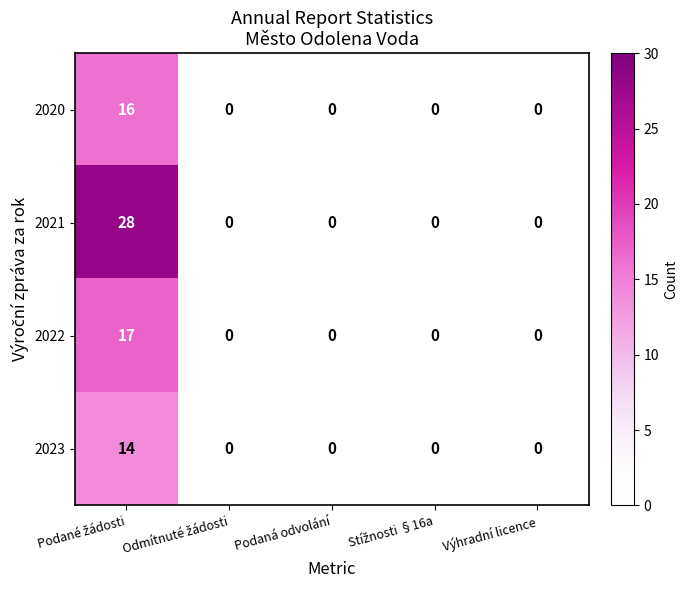

List the series in order of their peak value, lowest first.

2023, 2020, 2022, 2021